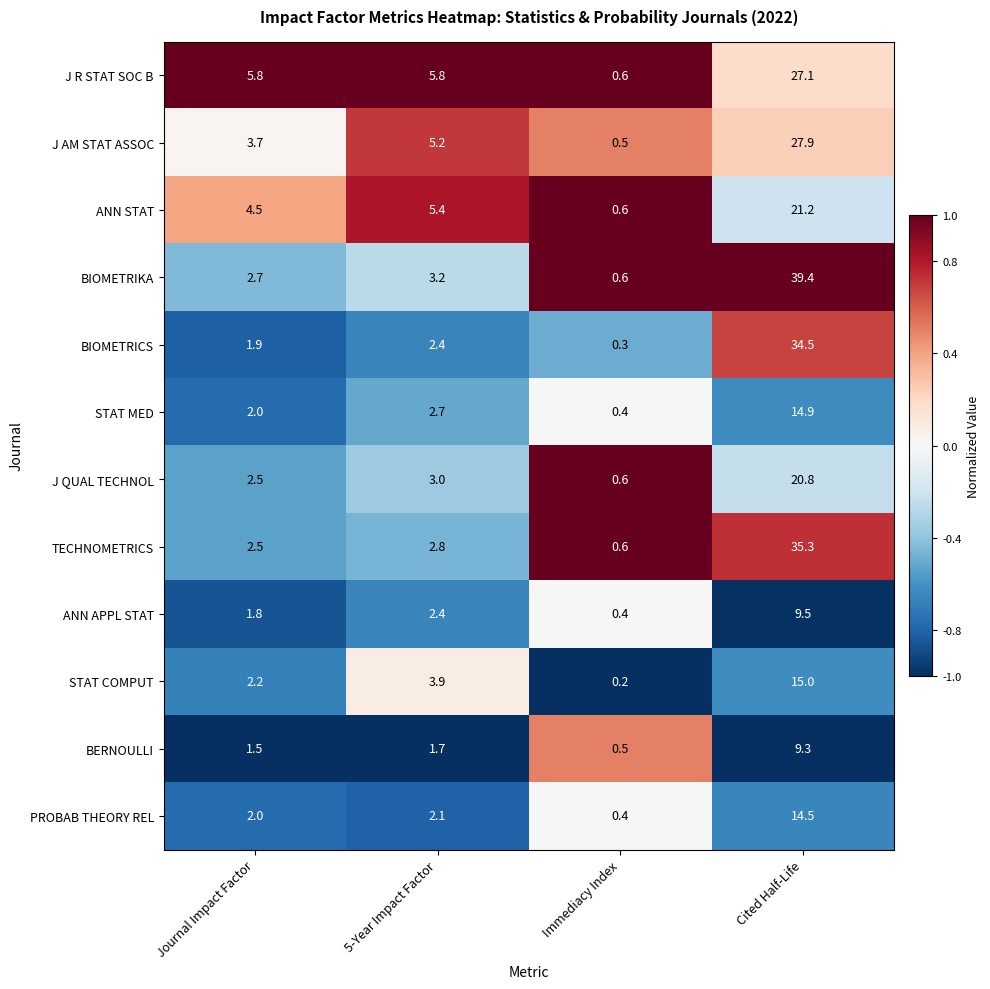

What is the approximate value of J AM STAT ASSOC at Journal Impact Factor?

3.7